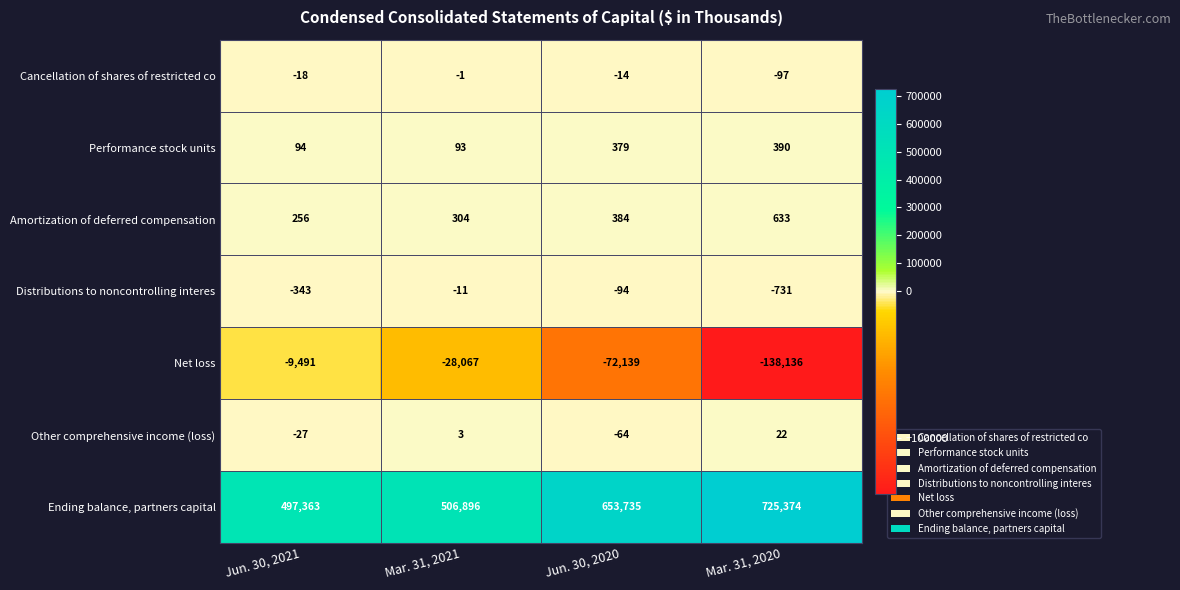

How many distinct data groups are displayed?

7